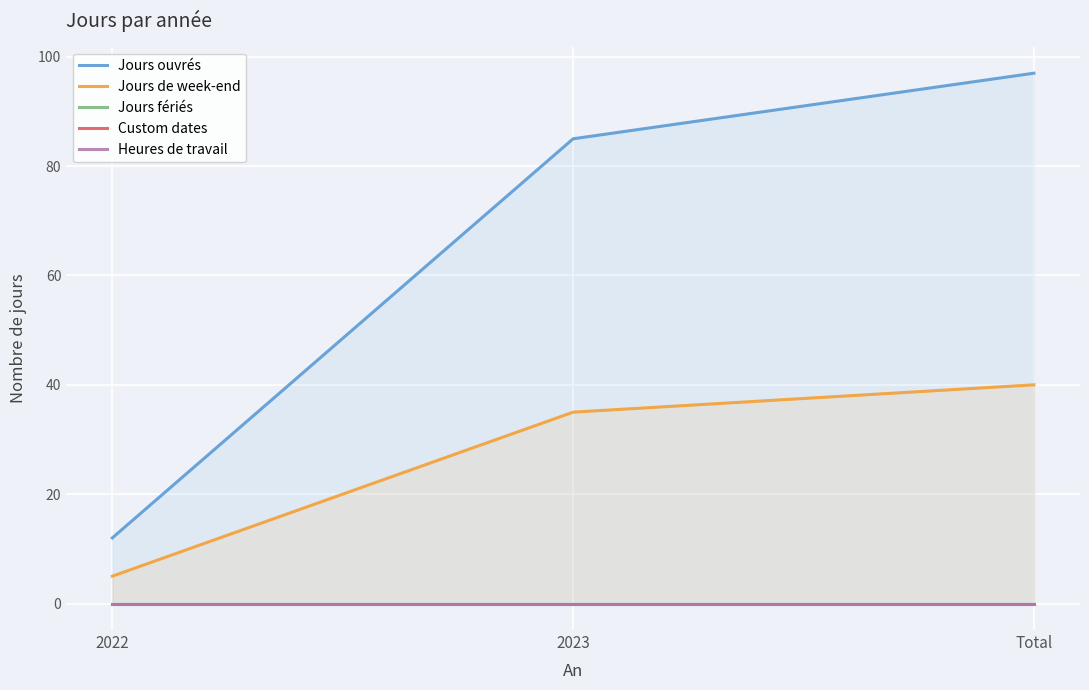

Where is Jours ouvrés nearest to the value 54?

2023